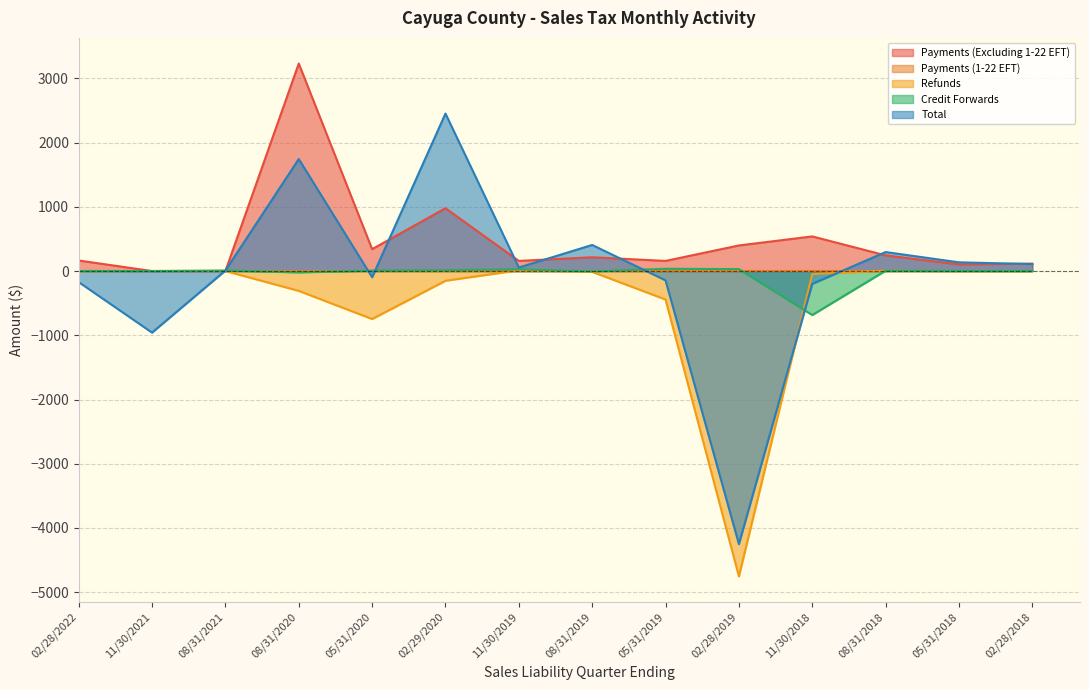

Where is the first local minimum for Total?

11/30/2021